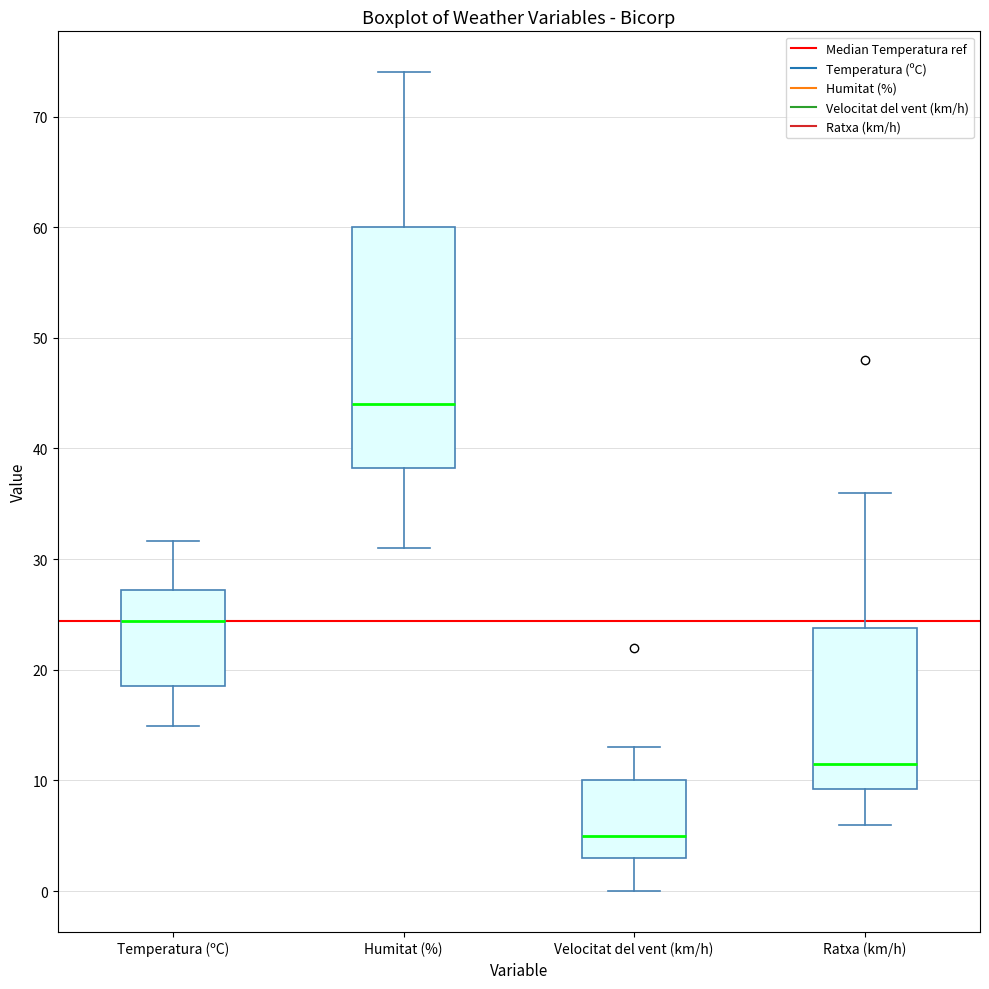

Reading left to right, read every box against the y-axis: the position of its median line, the range the box covers, and the ends of its whiskers. The values are not printed on the chart, so give them approximately, as read against the axis.

Temperatura (ºC): median 24, box 19 to 27, whiskers 15 to 32
Humitat (%): median 44, box 38 to 60, whiskers 31 to 74
Velocitat del vent (km/h): median 5, box 3 to 10, whiskers 0 to 13
Ratxa (km/h): median 12, box 9 to 24, whiskers 6 to 36